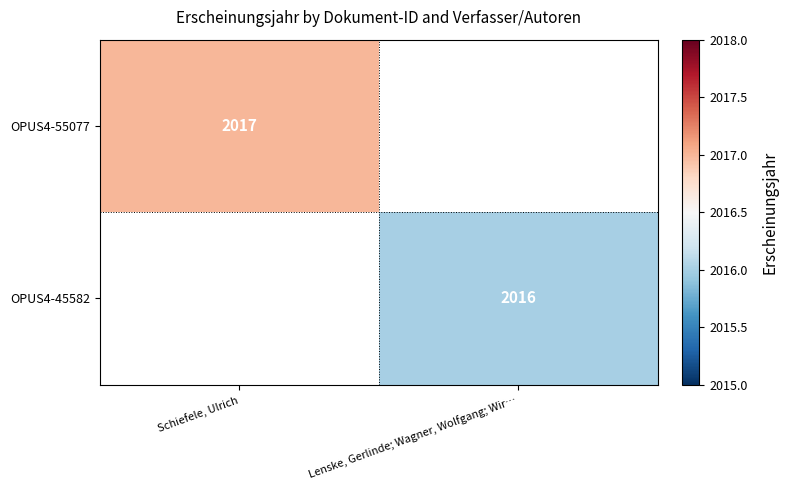

Which has a higher value, Lenske, Gerlinde; Wagner, Wolfgang; Wir… or Schiefele, Ulrich?

Schiefele, Ulrich